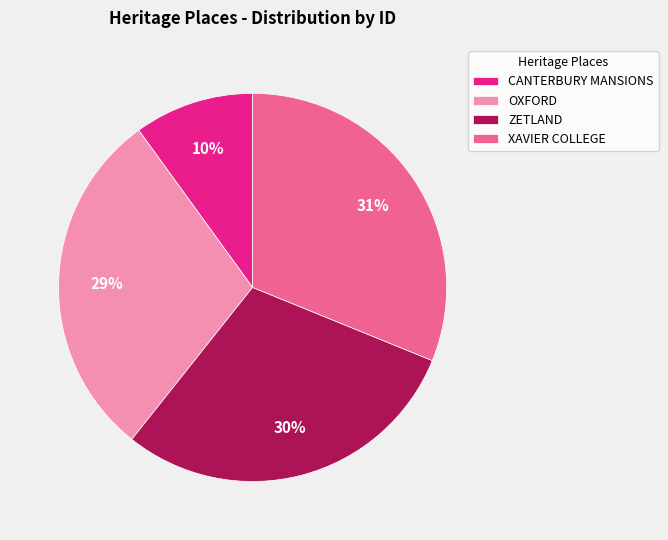

What is the ratio of the value at OXFORD to the value at CANTERBURY MANSIONS?

2.9